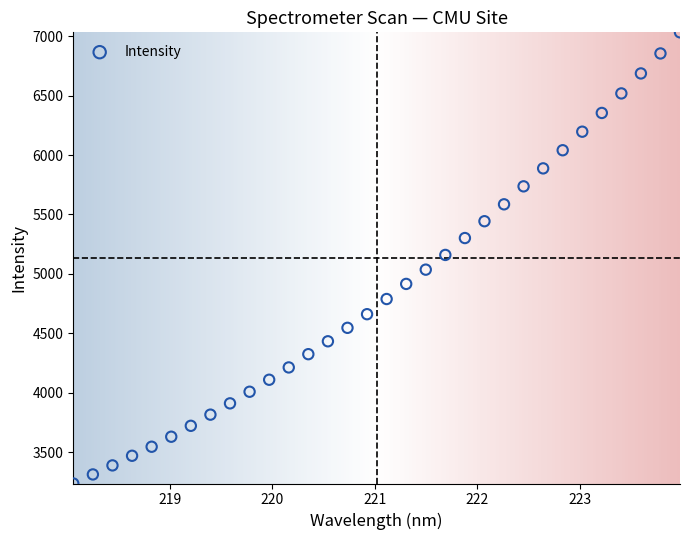

What is the range of X values (max minus min)?

5.9